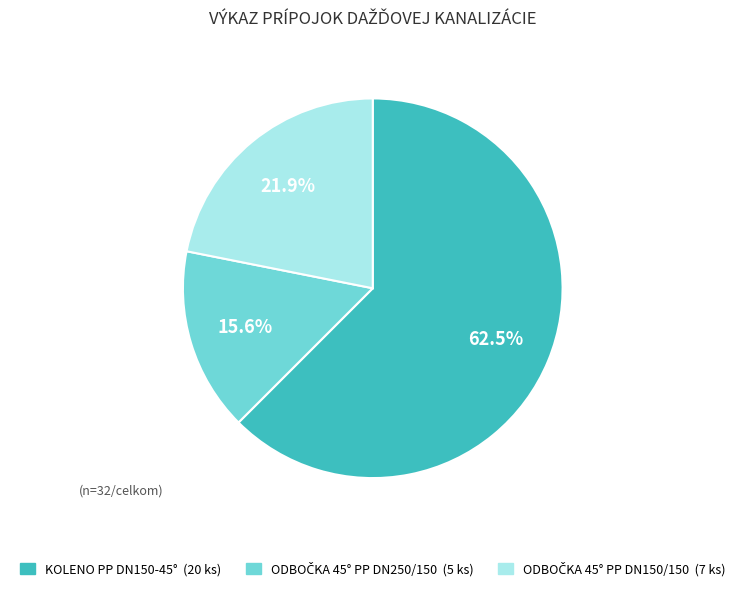

Which slice represents more than half of the pie?

KOLENO PP DN150-45°